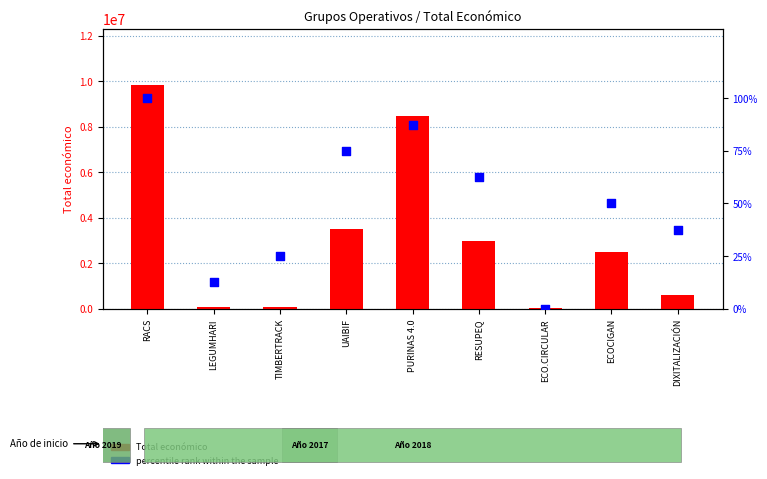

Which series has the largest total across all categories?

Total económico